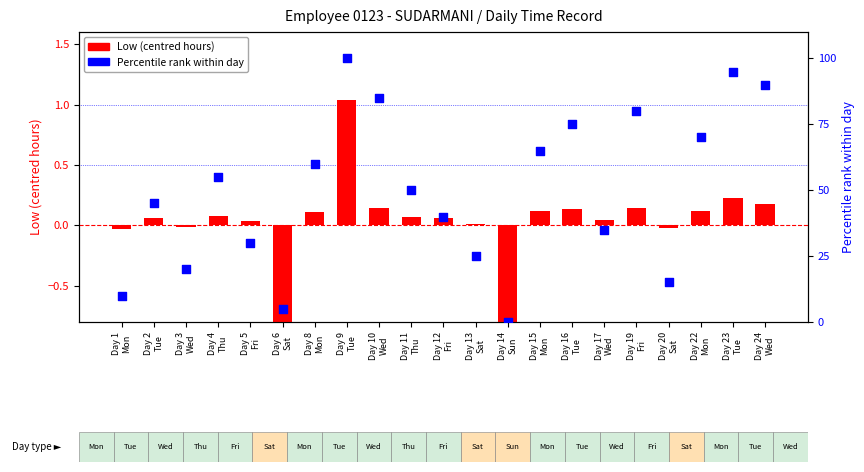

Which series reaches the maximum Y coordinate?

Percentile rank within day